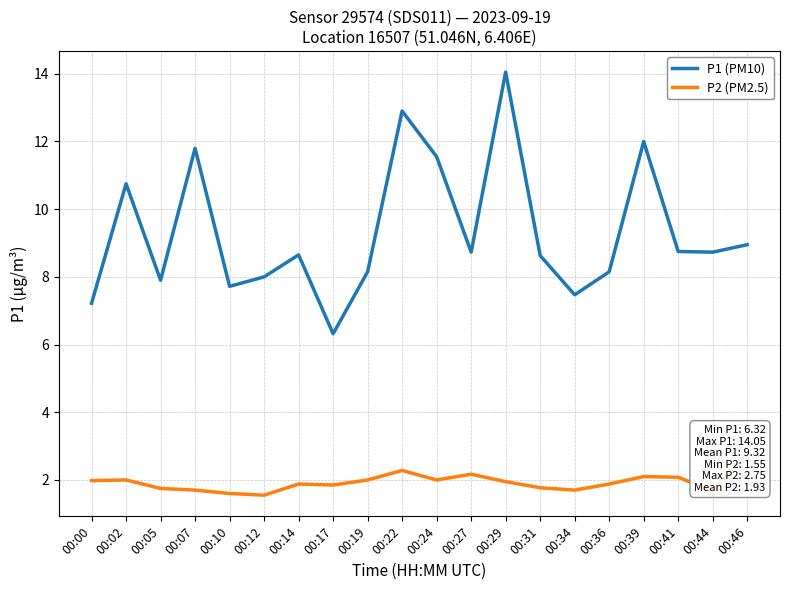

Which category has the highest value in the P2 (PM2.5) series?

00:46